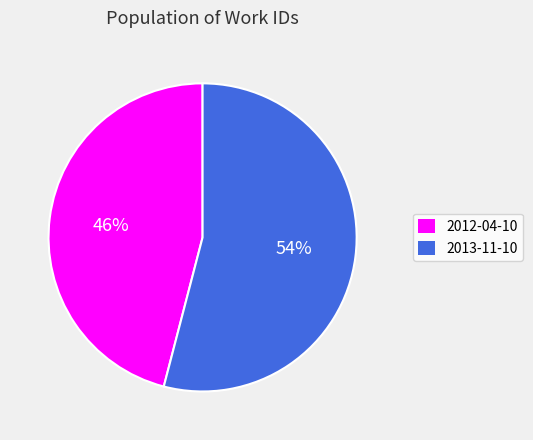

Count the number of slices in the pie.

2